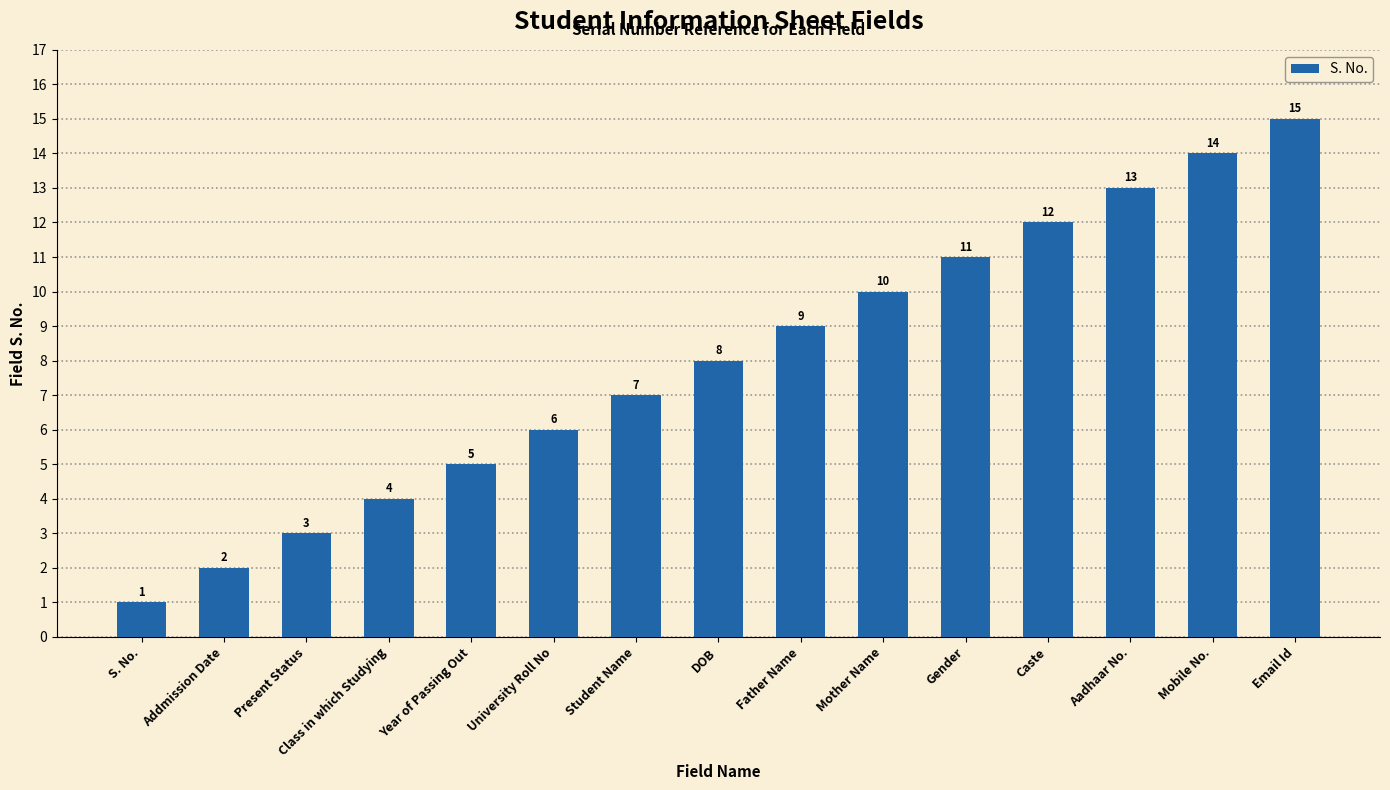

What position from the left is Mother Name?

10